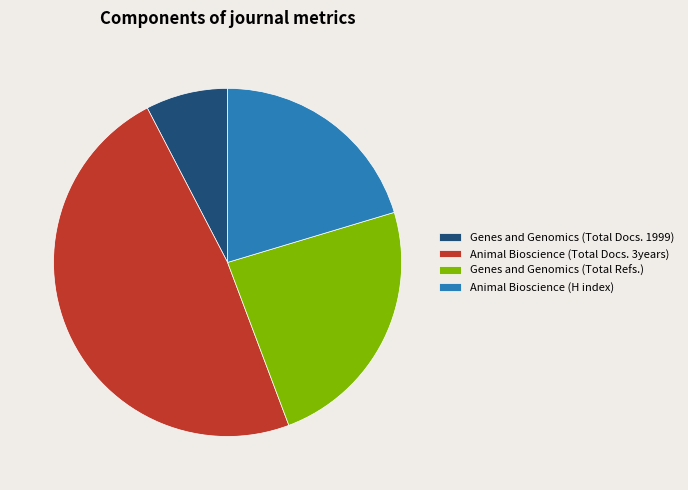

Approximately how many times larger is the value at Animal Bioscience (H index) compared to Genes and Genomics (Total Refs.)?

0.9